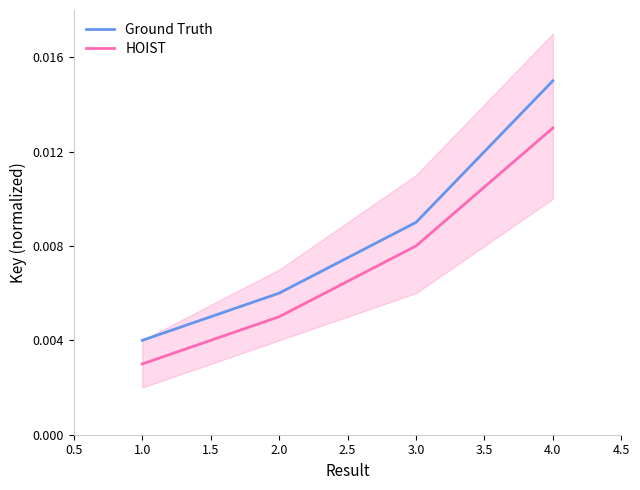

True or false: Ground Truth and HOIST cross at least once.

False